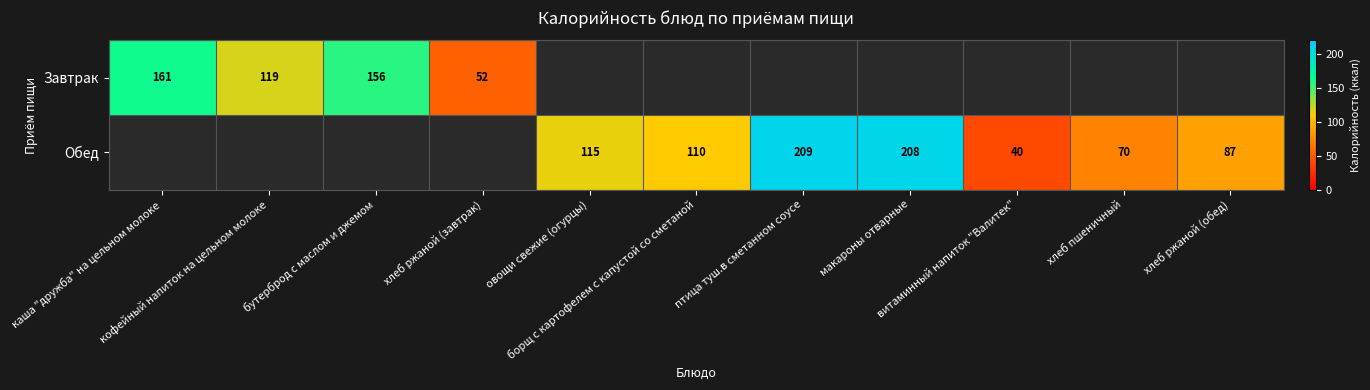

The Обед series shows 70.5 at хлеб пшеничный. True or false?

True